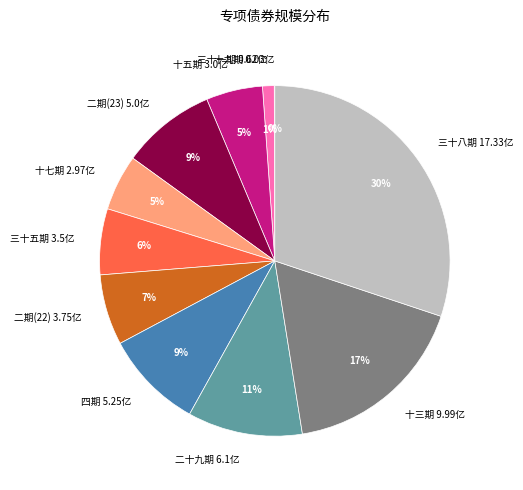

Which has a higher value, 三十一期 0.62亿 or 三十五期 3.5亿?

三十五期 3.5亿